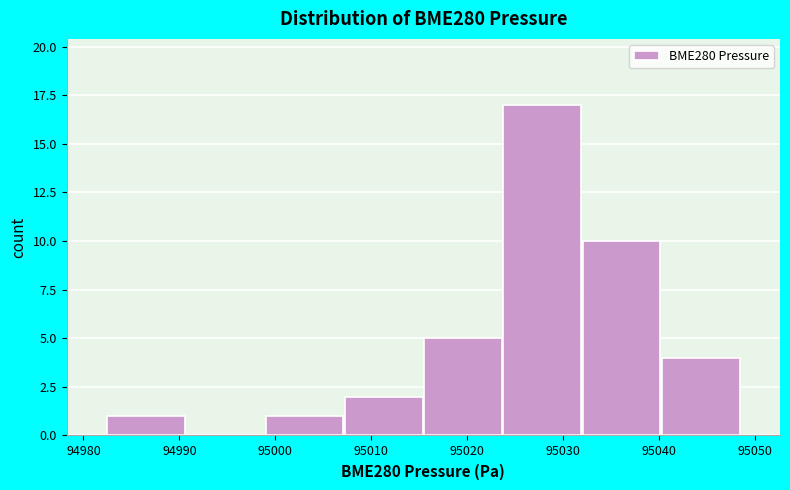

How tall is the bar that spans 94999 to 95007 on the x-axis? Neither the bar edges nor the heights are printed on the chart, so give them approximately, as read against the axes.

1